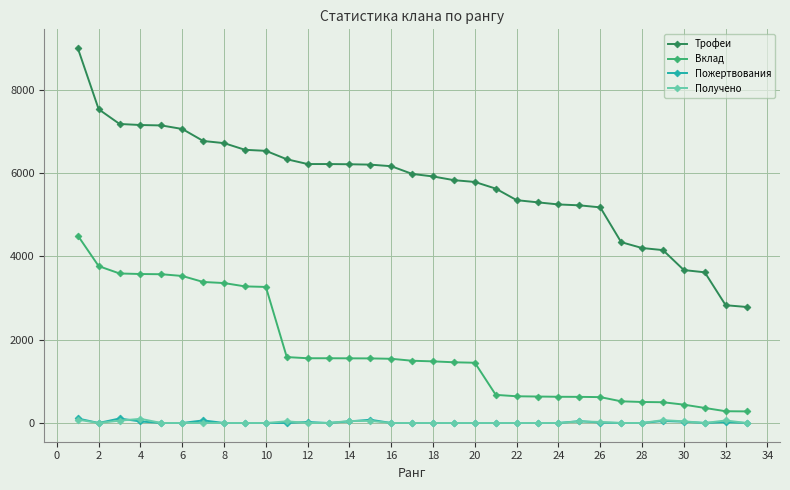

Which series has the largest total across all categories?

Трофеи